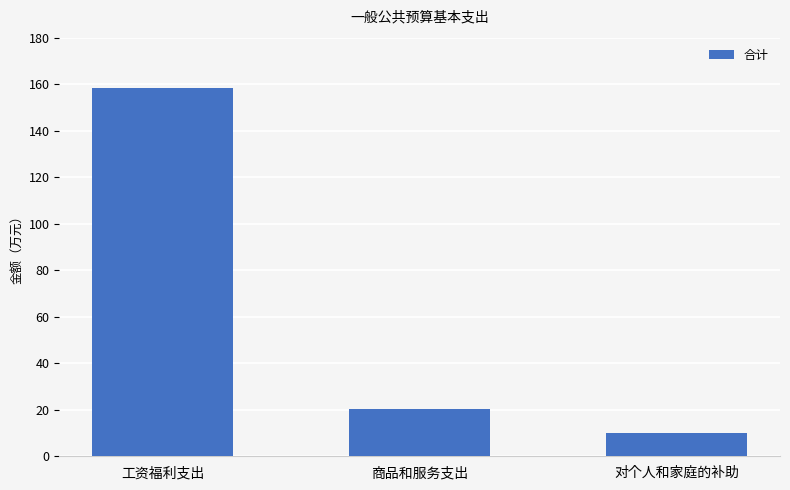

What is the ratio of the value at 工资福利支出 to the value at 商品和服务支出?

7.8